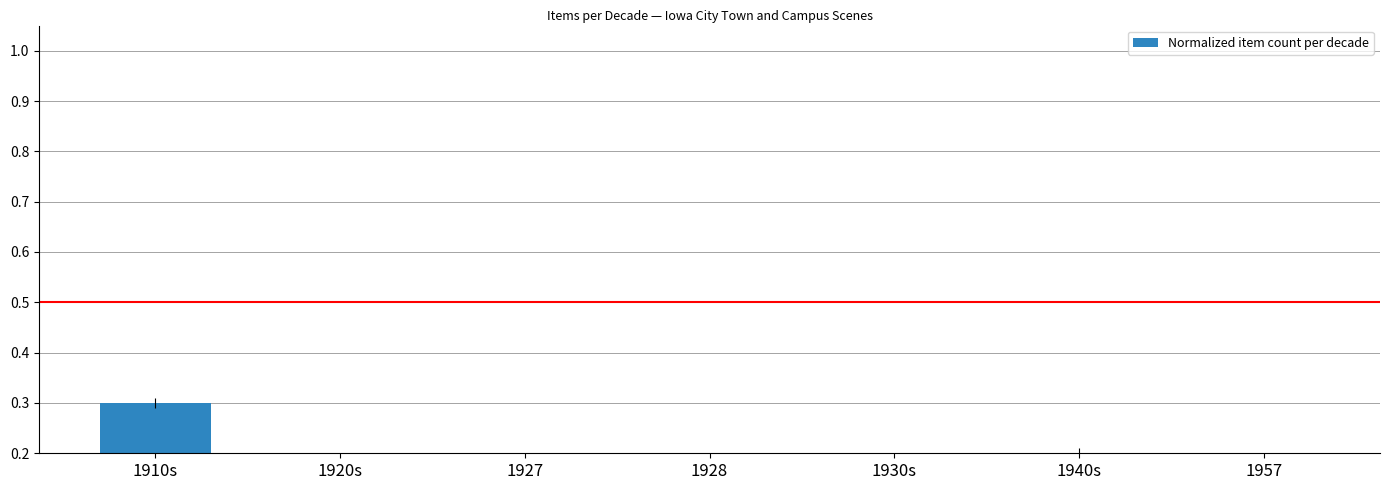

How many bars are there in total?

7